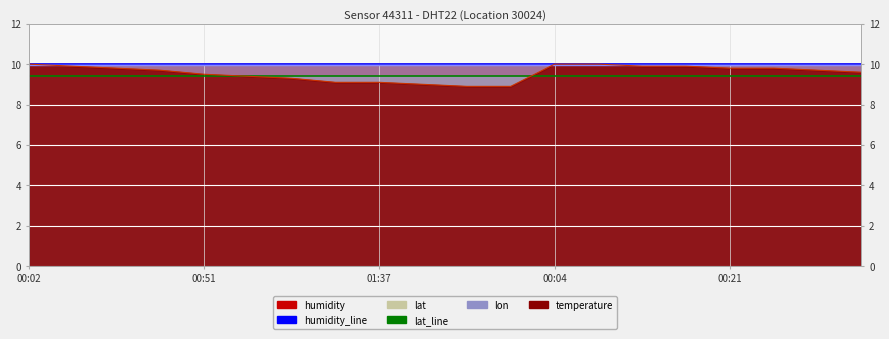

What is the difference between the highest and lowest values at 00:02?

0.6